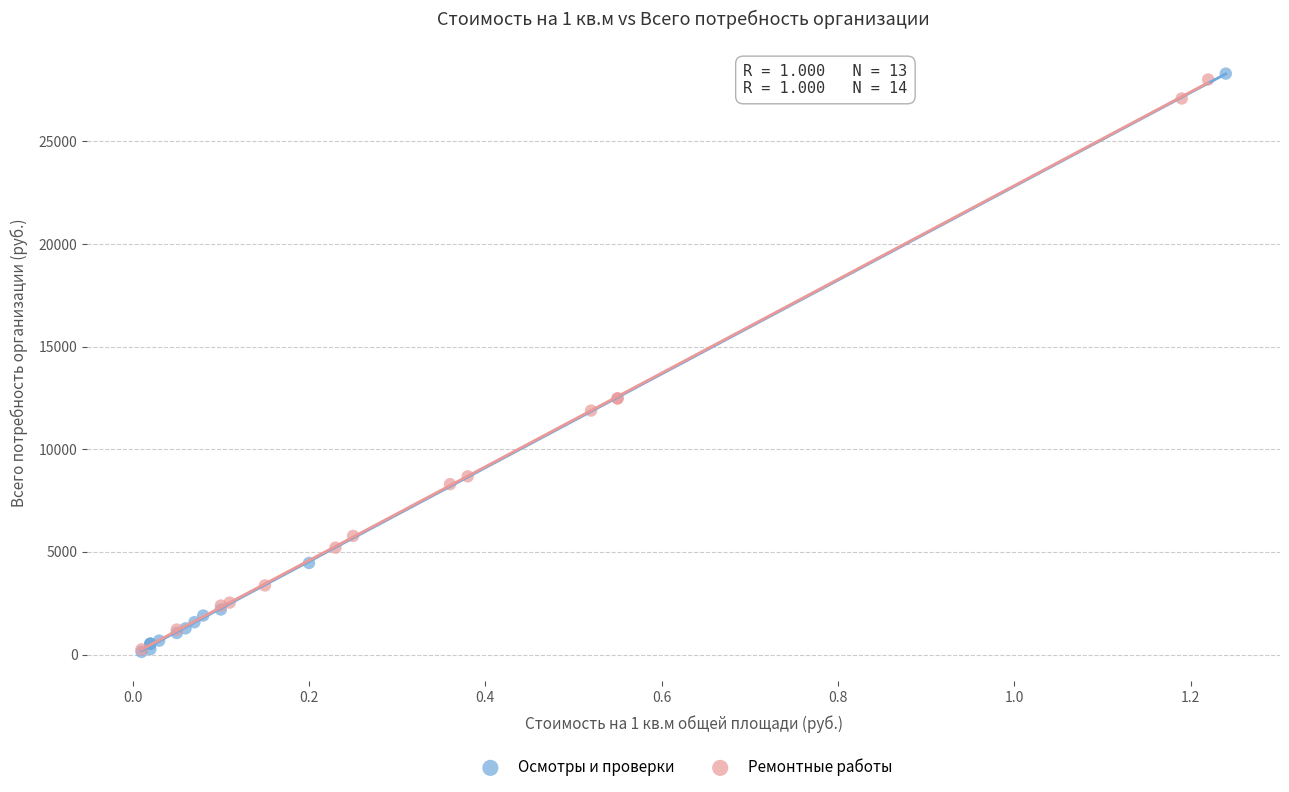

What are all the series names shown in the legend?

Осмотры и проверки, Ремонтные работы